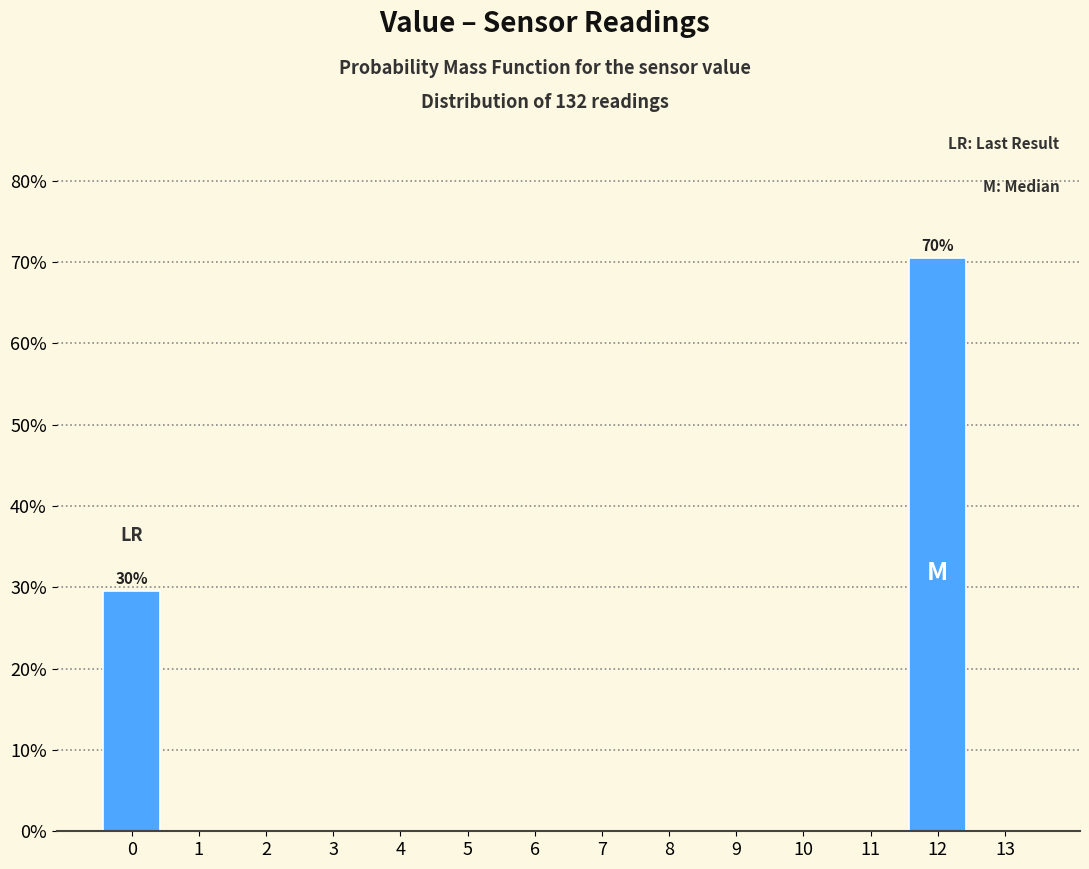

Reading left to right, extract all data points from this chart.

0=29.5	1=0.0	2=0.0	3=0.0	4=0.0	5=0.0	6=0.0	7=0.0	8=0.0	9=0.0	10=0.0	11=0.0	12=70.5	13=0.0